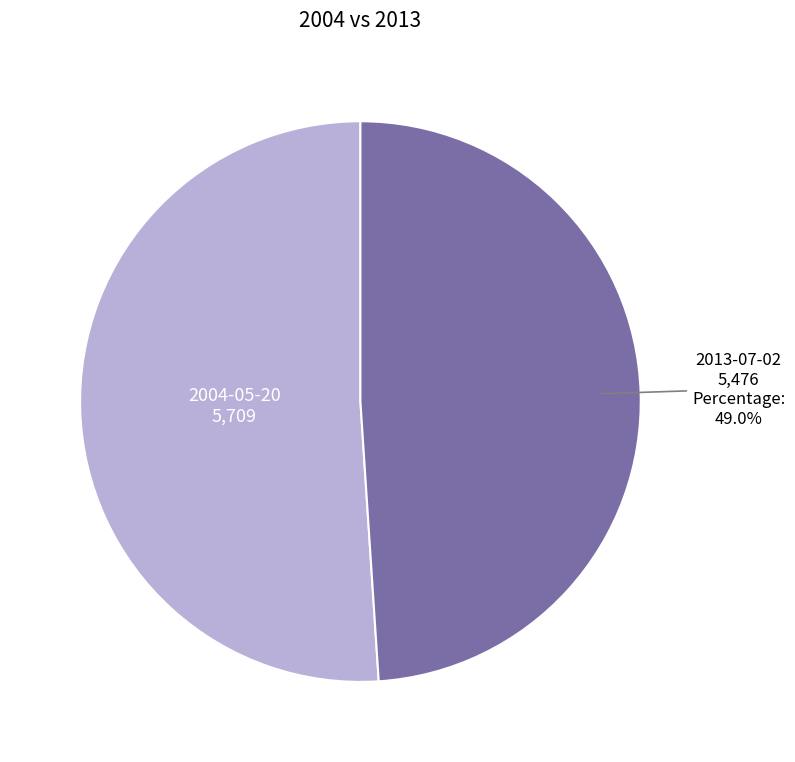

Is the sum of 2004-05-20 and 2013-07-02 greater than half?

Yes